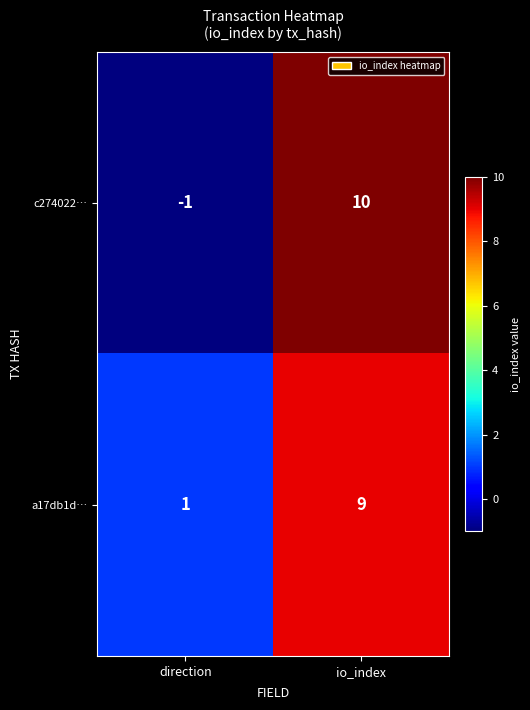

What is the minimum value shown in the chart?

-1